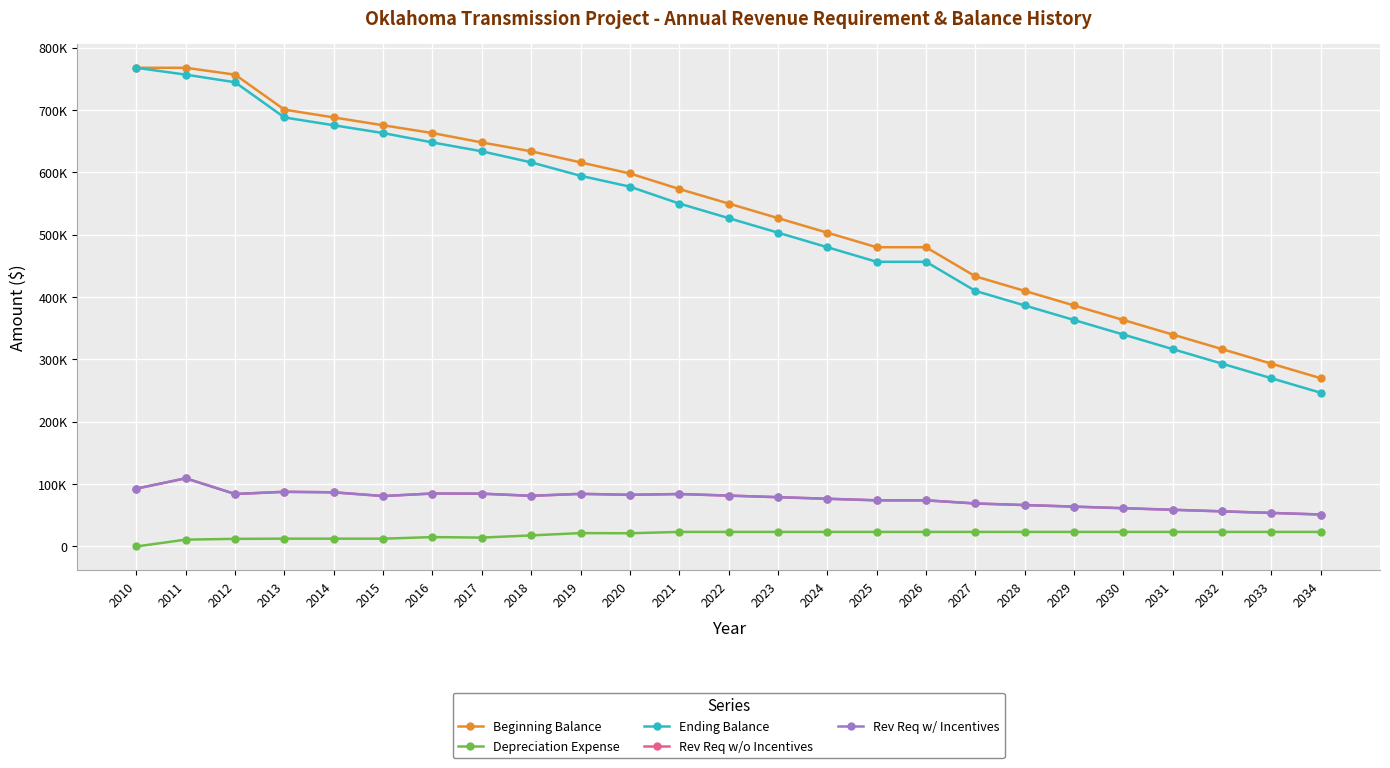

True or false: Ending Balance has more than 1 interior local peaks.

False